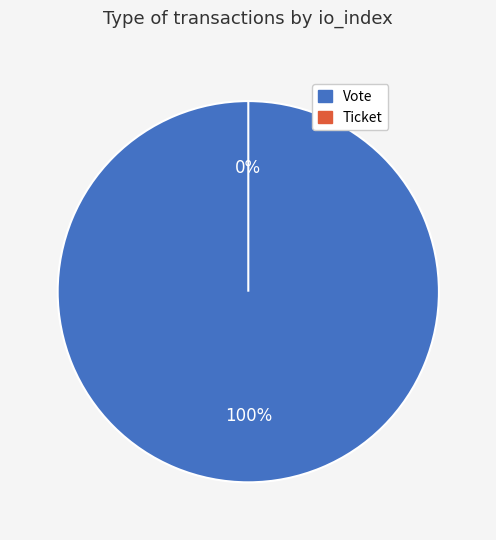

Which category has the smallest portion of the pie?

Ticket